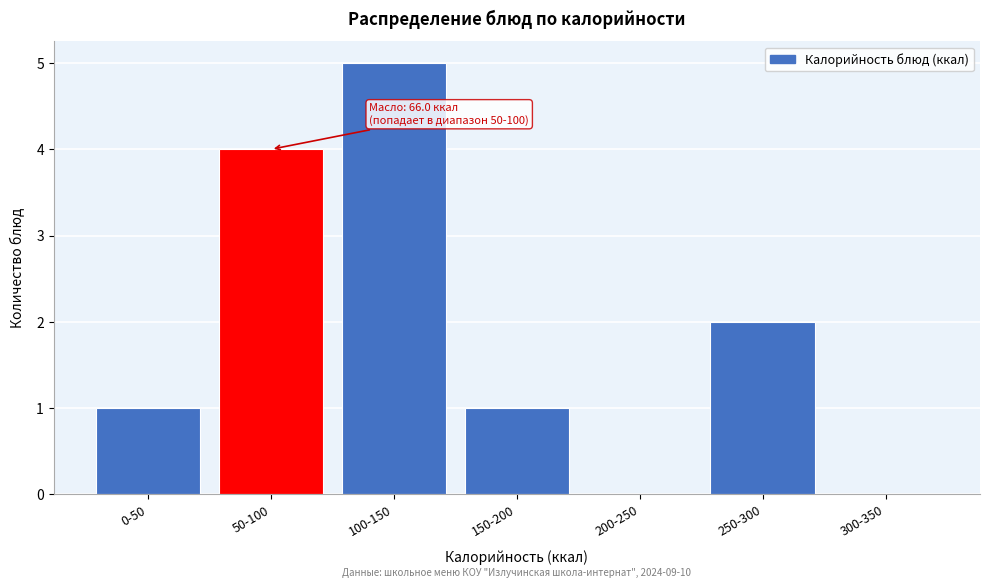

Reading left to right, list all the values displayed in this chart.

0-50=1	50-100=4	100-150=5	150-200=1	200-250=0	250-300=2	300-350=0